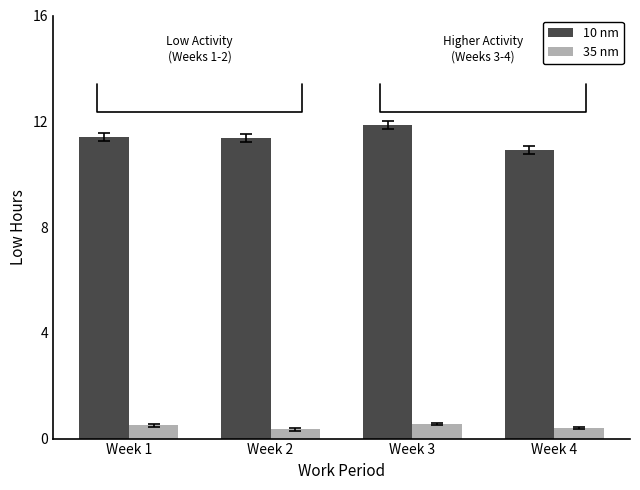

List the series in order of their overall mean, lowest first.

35 nm, 10 nm